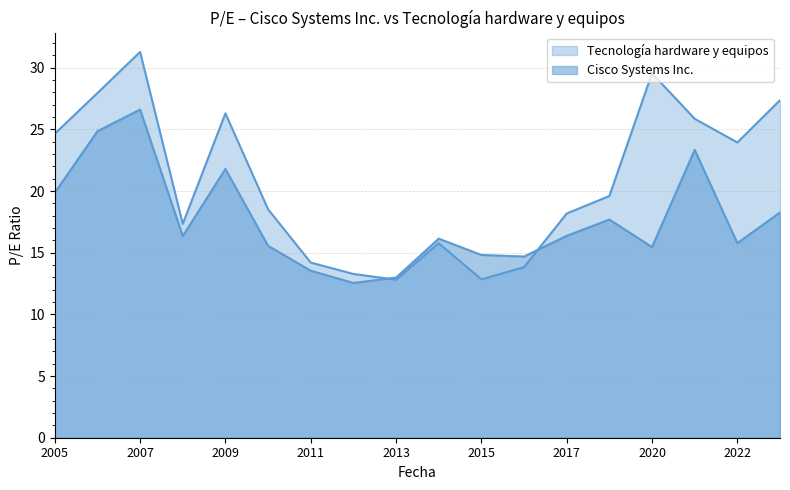

At 2012-09-12, list the series in order from largest to smallest.

Tecnología hardware y equipos, Cisco Systems Inc.